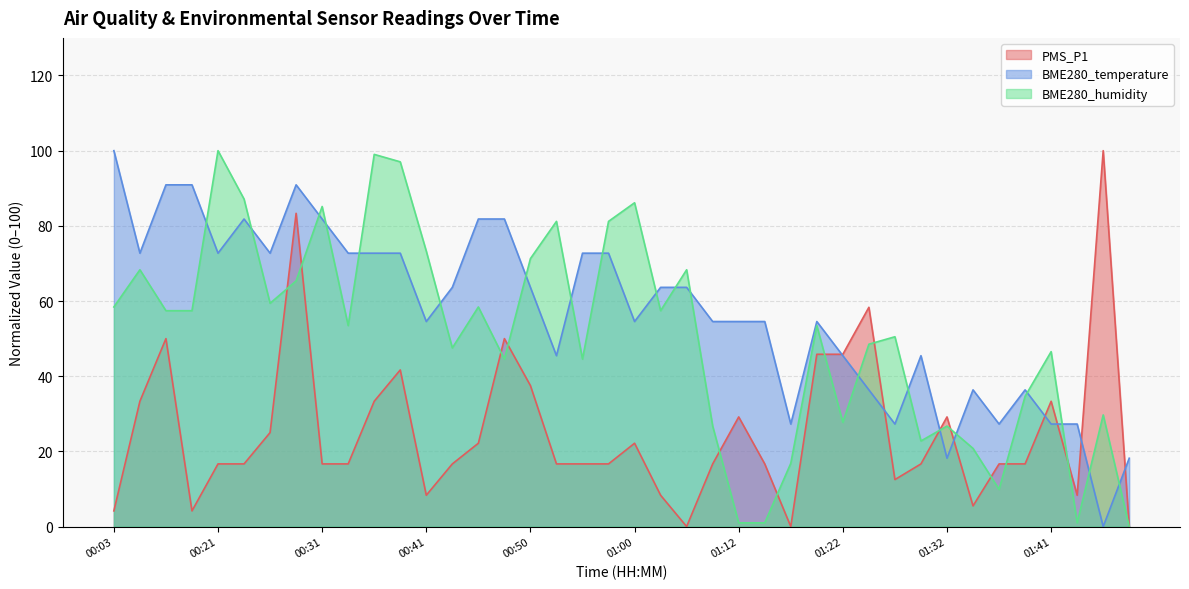

What is the spread (max minus min) of values at 01:37?

17.4